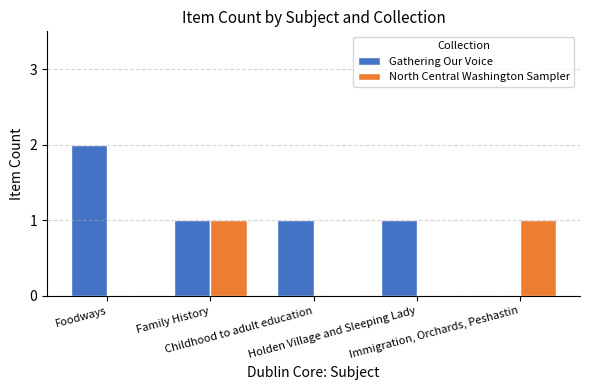

Which series has the largest total across all categories?

Gathering Our Voice